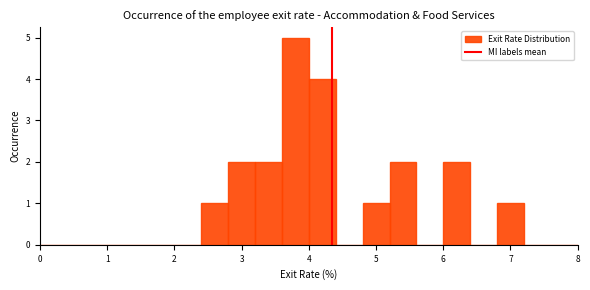

Reading left to right, transcribe this chart: for each bar, give the range it covers on the x-axis and its height. The values are not printed on the chart, so give them approximately, as read against the axis.

0.0 to 0.4: 0
0.4 to 0.8: 0
0.8 to 1.2: 0
1.2 to 1.6: 0
1.6 to 2.0: 0
2.0 to 2.4: 0
2.4 to 2.8: 1
2.8 to 3.2: 2
3.2 to 3.6: 2
3.6 to 4.0: 5
4.0 to 4.4: 4
4.4 to 4.8: 0
4.8 to 5.2: 1
5.2 to 5.6: 2
5.6 to 6.0: 0
6.0 to 6.4: 2
6.4 to 6.8: 0
6.8 to 7.2: 1
7.2 to 7.6: 0
7.6 to 8.0: 0